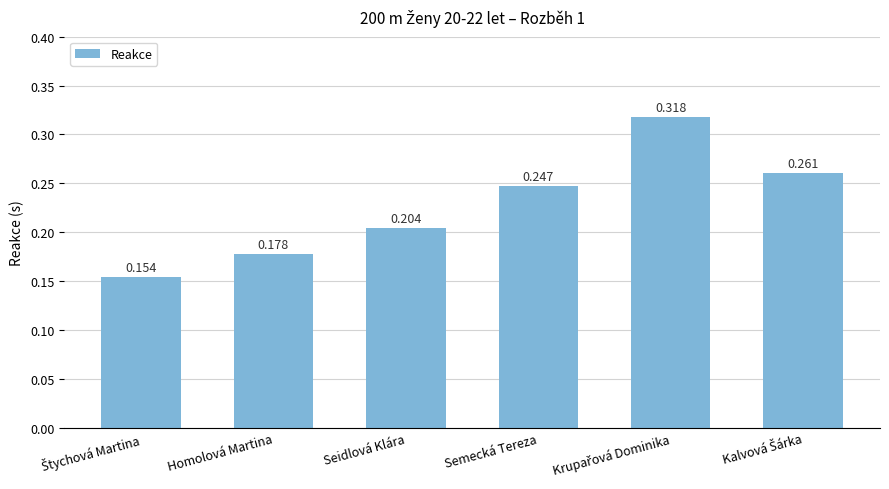

How many values are between 0 and 1?

6